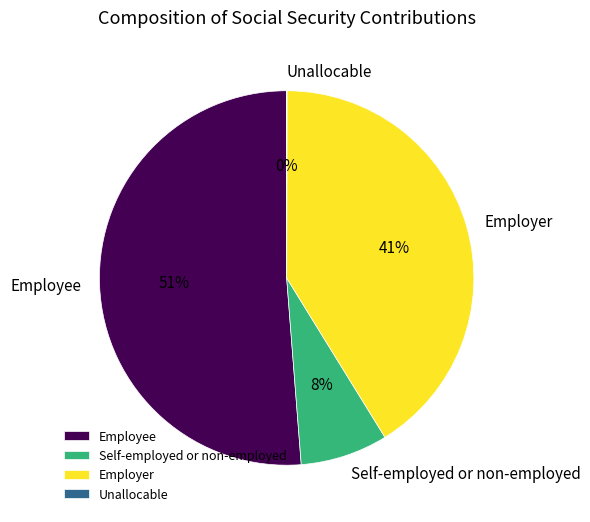

Which has a higher value, Employer or Employee?

Employee